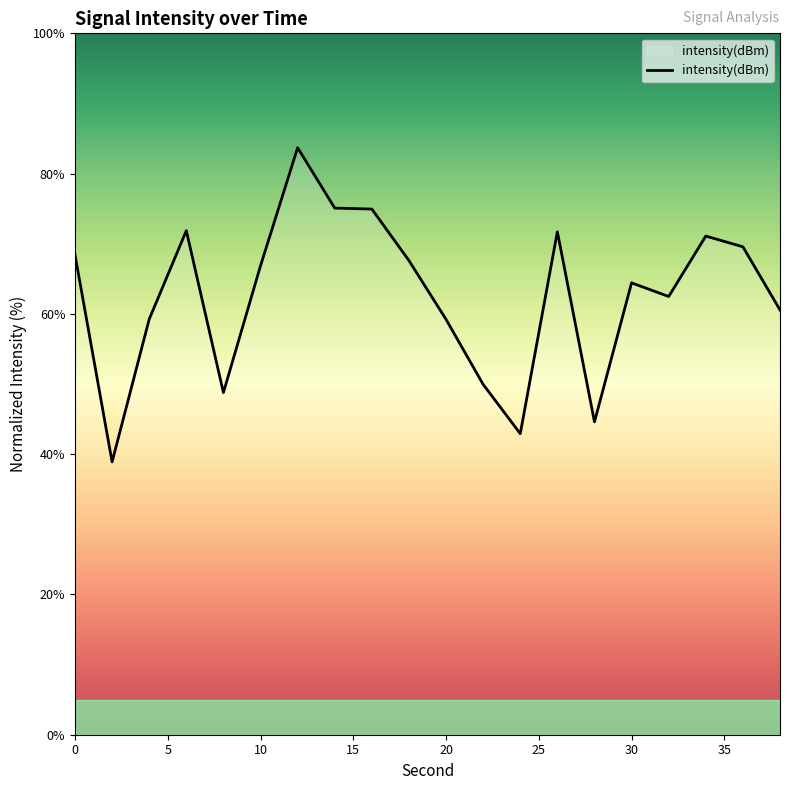

What is the minimum value shown in the chart?

38.9